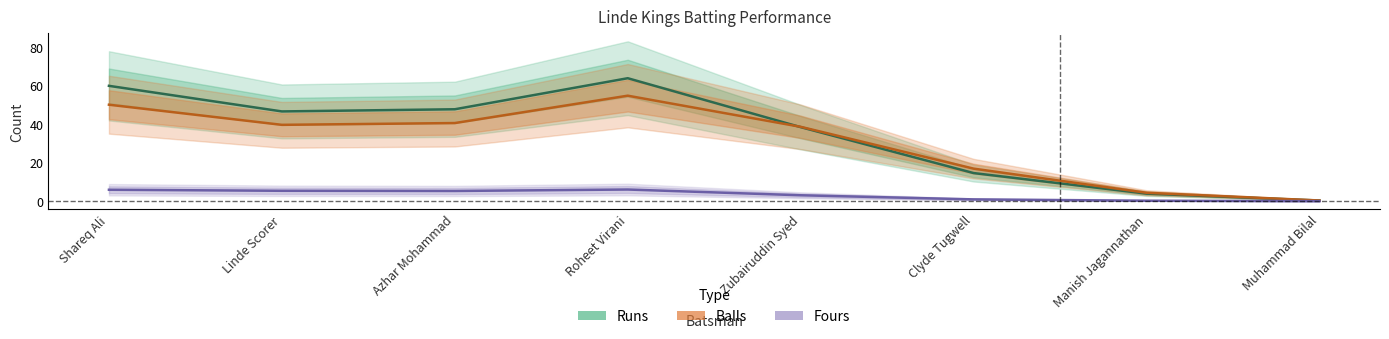

Is it true that Runs equals 23.4 at Linde Scorer?

False